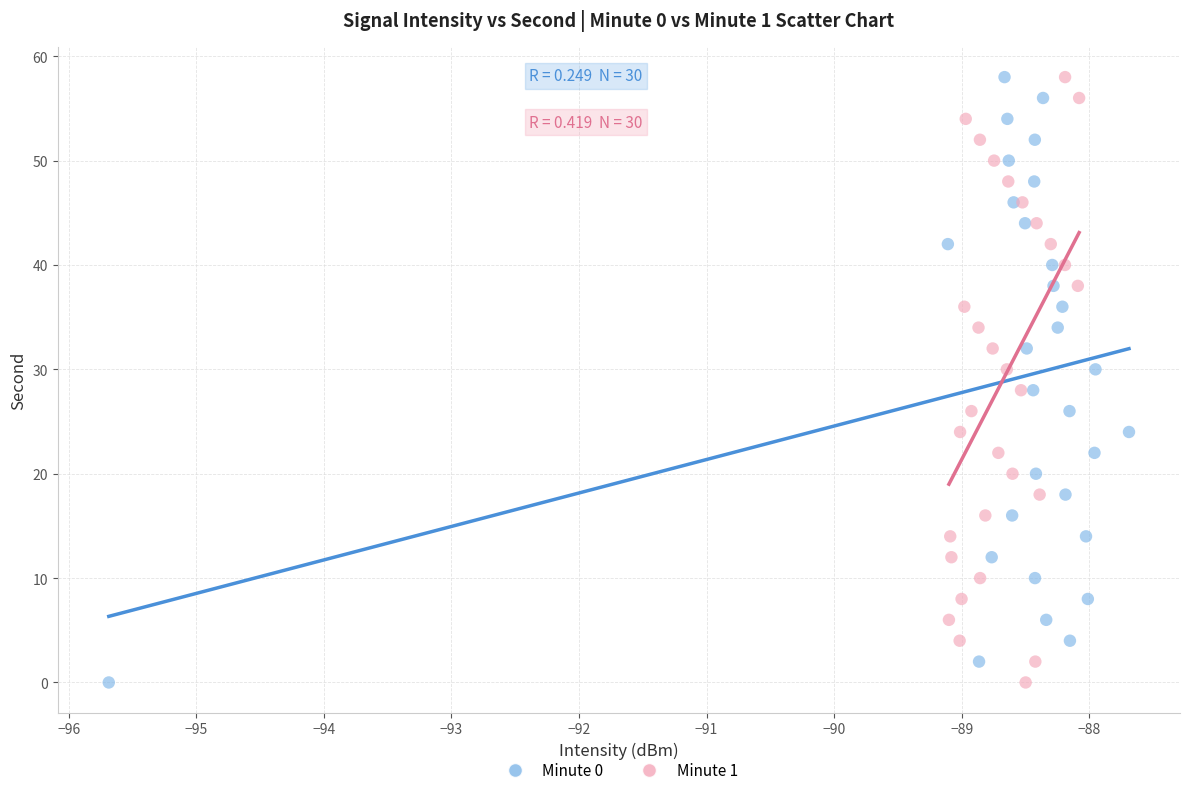

What are all the series names shown in the legend?

Minute 0, Minute 1